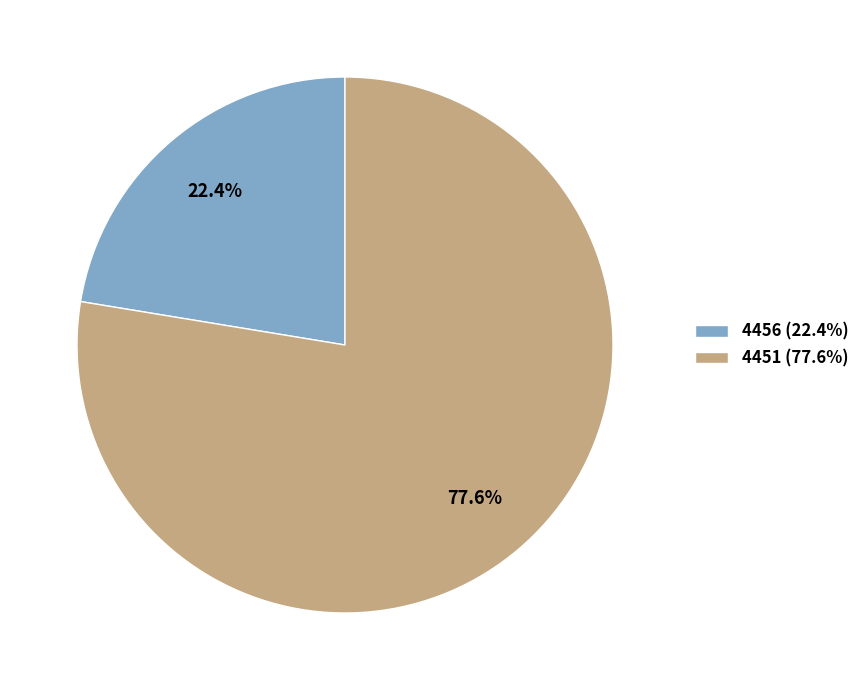

Combined, do 4451 and 4456 account for over 50%?

Yes